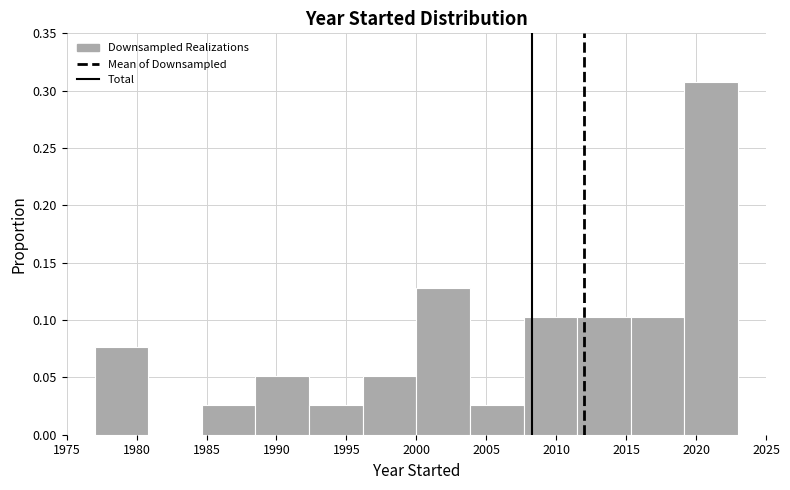

Reading left to right, list every bar in this chart as the range it spans on the x-axis followed by its height. Neither the bar edges nor the heights are printed on the chart, so give them approximately, as read against the axes.

1977.0 to 1981.0: 0.075
1981.0 to 1984.5: 0
1984.5 to 1988.5: 0.025
1988.5 to 1992.5: 0.050
1992.5 to 1996.0: 0.025
1996.0 to 2000.0: 0.050
2000.0 to 2004.0: 0.130
2004.0 to 2007.5: 0.025
2007.5 to 2011.5: 0.105
2011.5 to 2015.5: 0.105
2015.5 to 2019.0: 0.105
2019.0 to 2023.0: 0.310